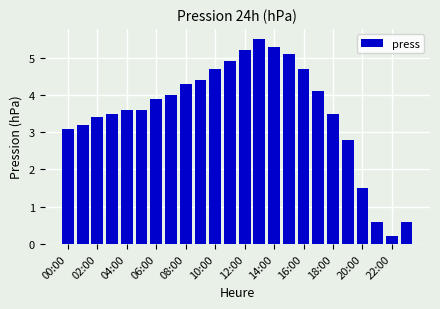

Reading right to left, transcribe all the data shown in this chart.

0.6	0.2	0.6	1.5	2.8	3.5	4.1	4.7	5.1	5.3	5.5	5.2	4.9	4.7	4.4	4.3	4.0	3.9	3.6	3.6	3.5	3.4	3.2	3.1